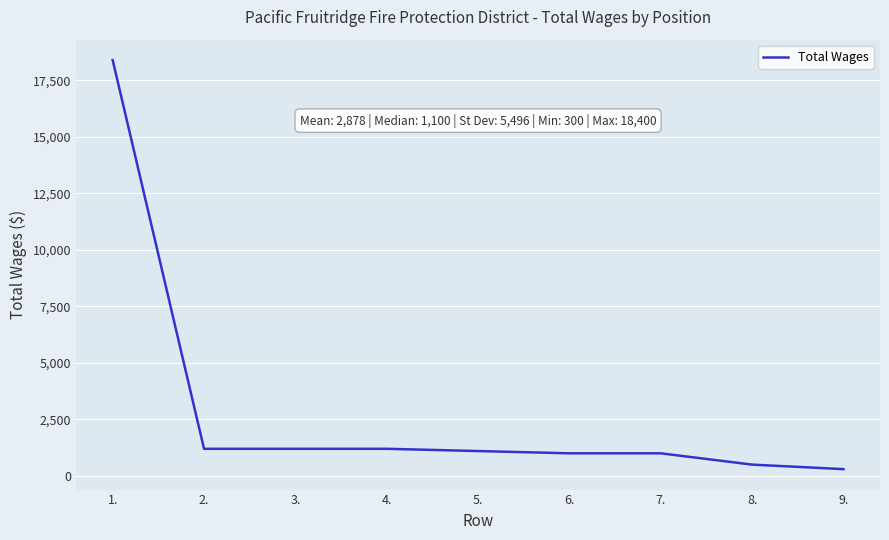

Is this an area chart (filled region under the line)?

No